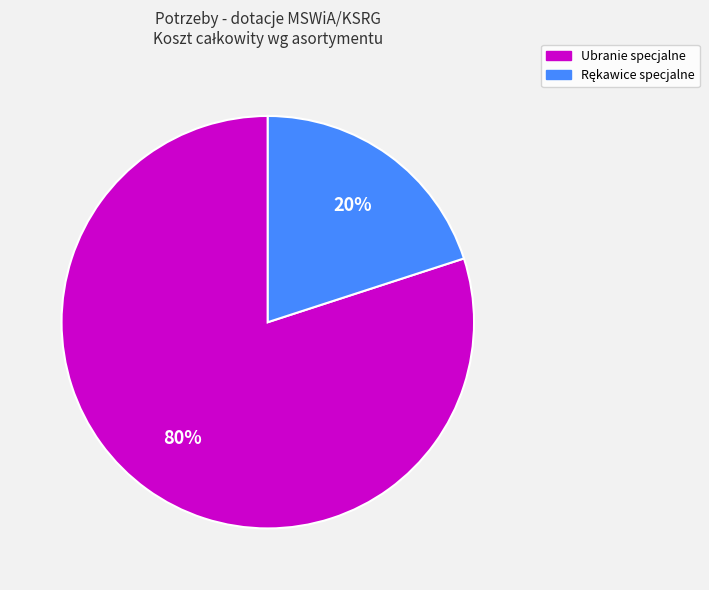

Which category has the biggest portion of the pie?

Ubranie specjalne